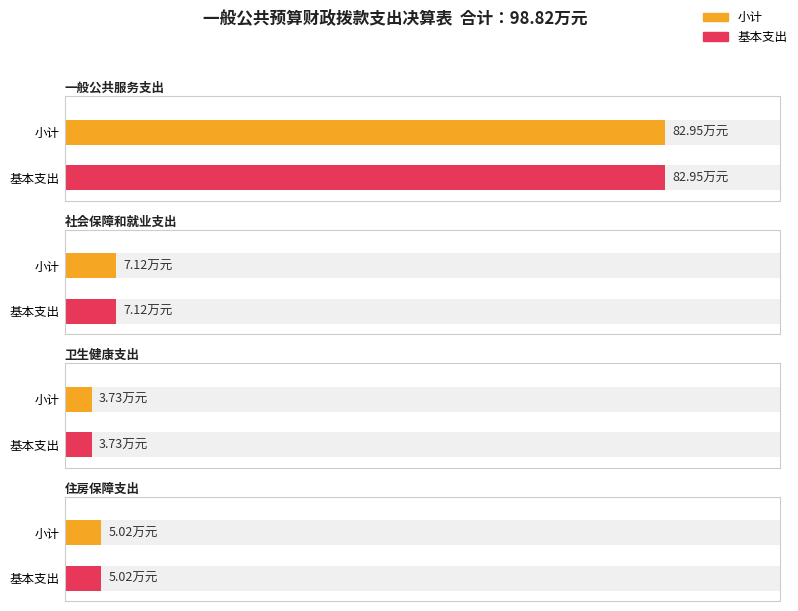

At how many categories does at least one series exceed 25?

1